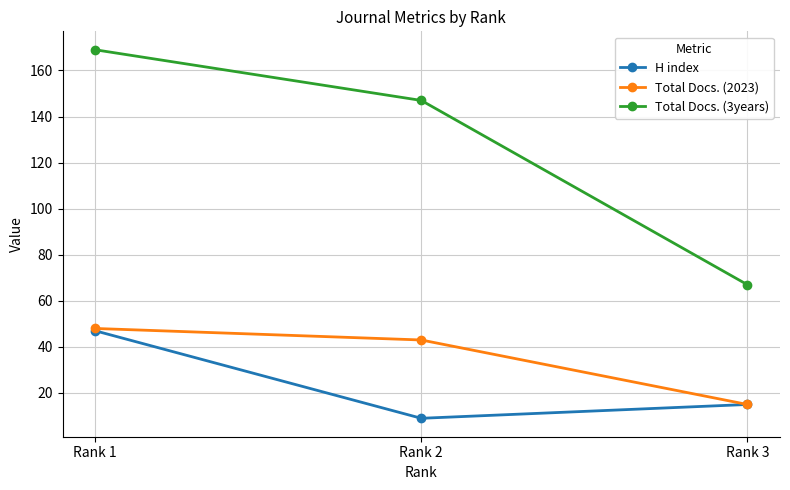

How many Total Docs. (3years) values are between 67 and 169?

3